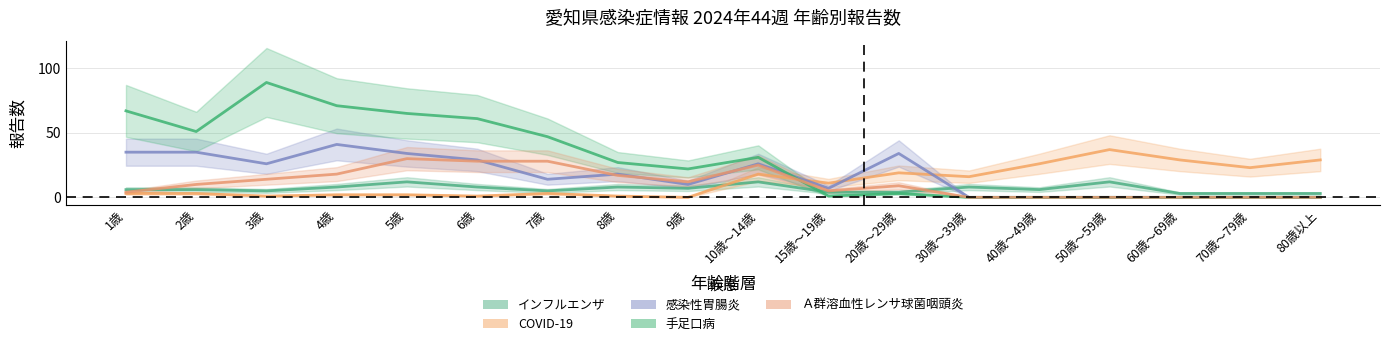

How many data points does each series have?

18